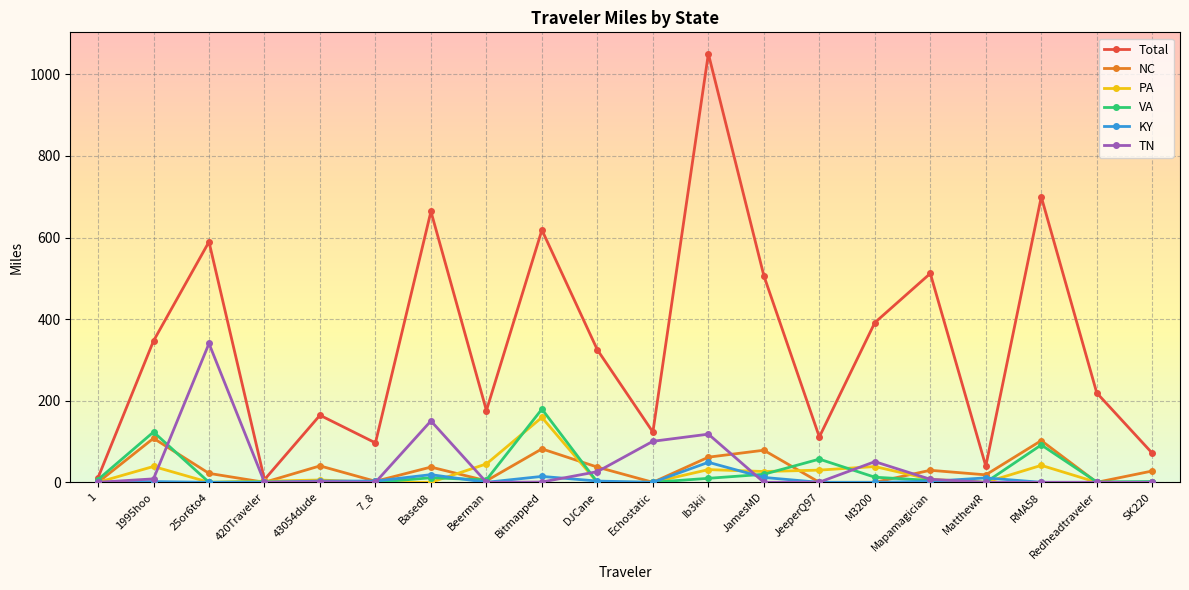

True or false: KY has a value of 14.5 at Bitmapped.

True